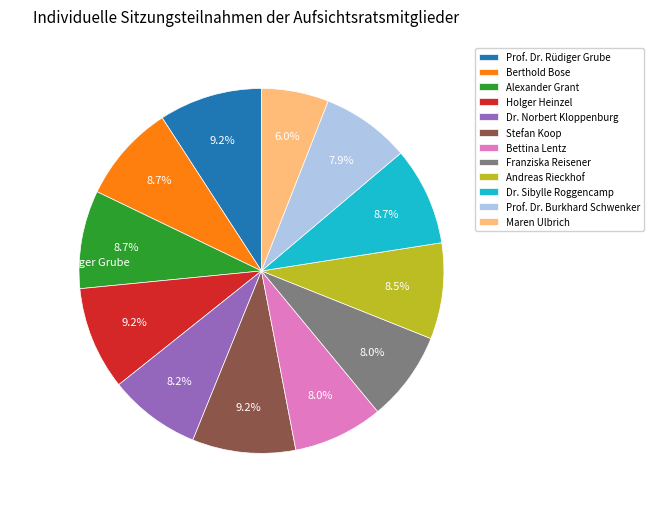

Which category has the biggest portion of the pie?

Prof. Dr. Rüdiger Grube